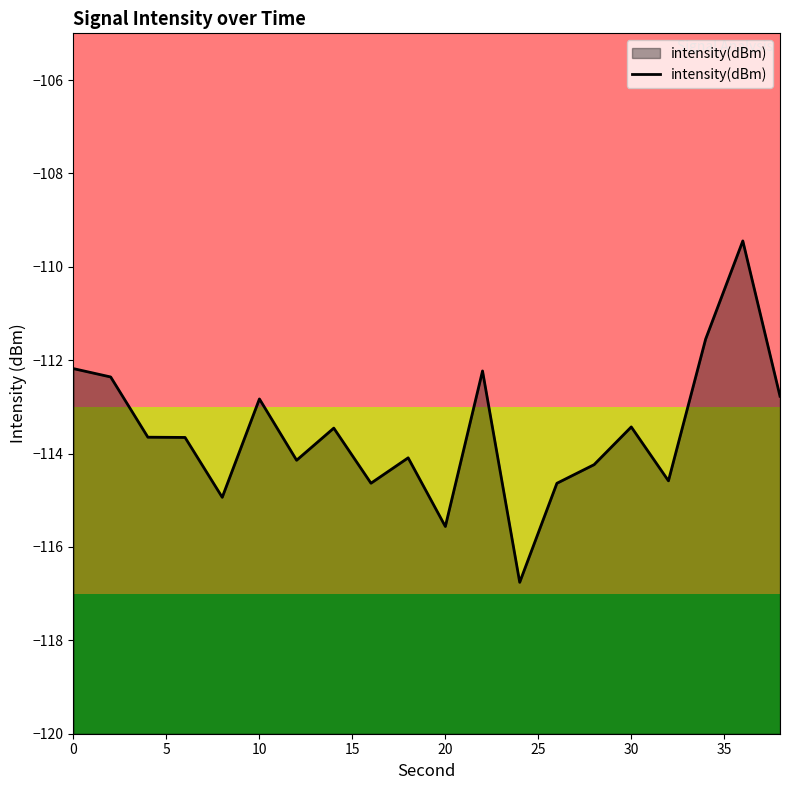

What is the greatest value displayed?

-109.4